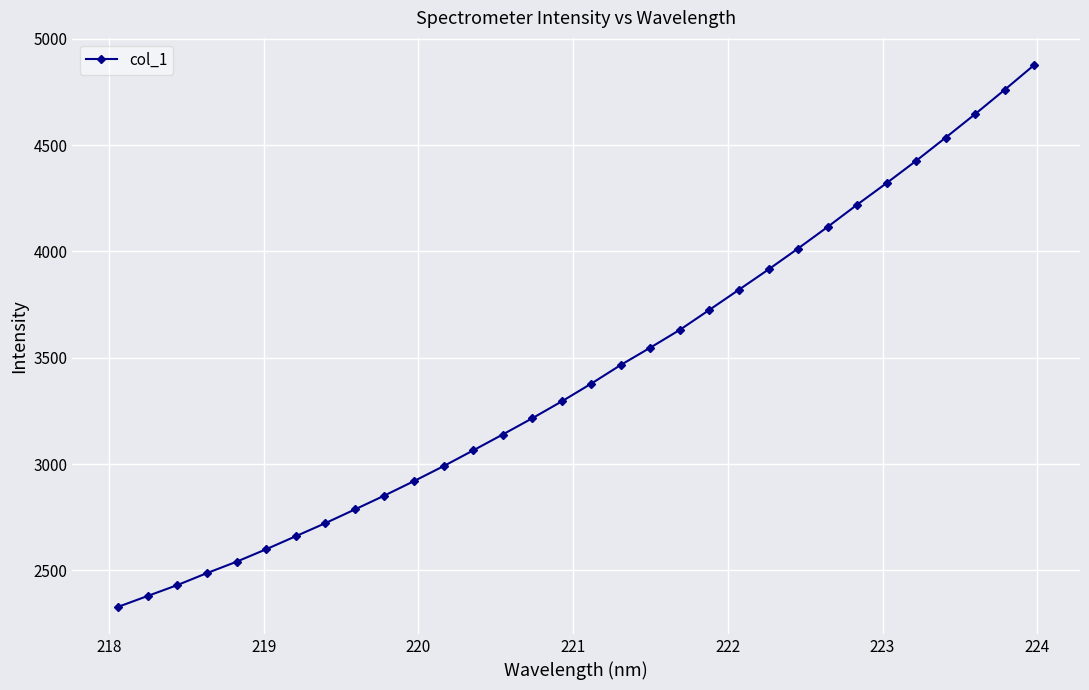

What is the minimum value shown in the chart?

2328.7